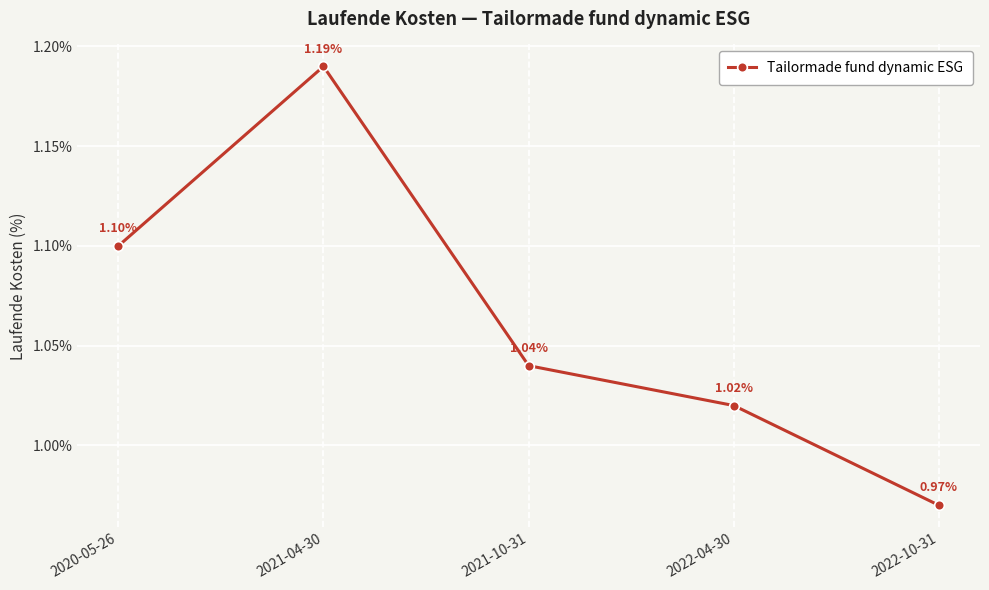

List the labels in order of value, largest first.

2021-04-30, 2020-05-26, 2021-10-31, 2022-04-30, 2022-10-31